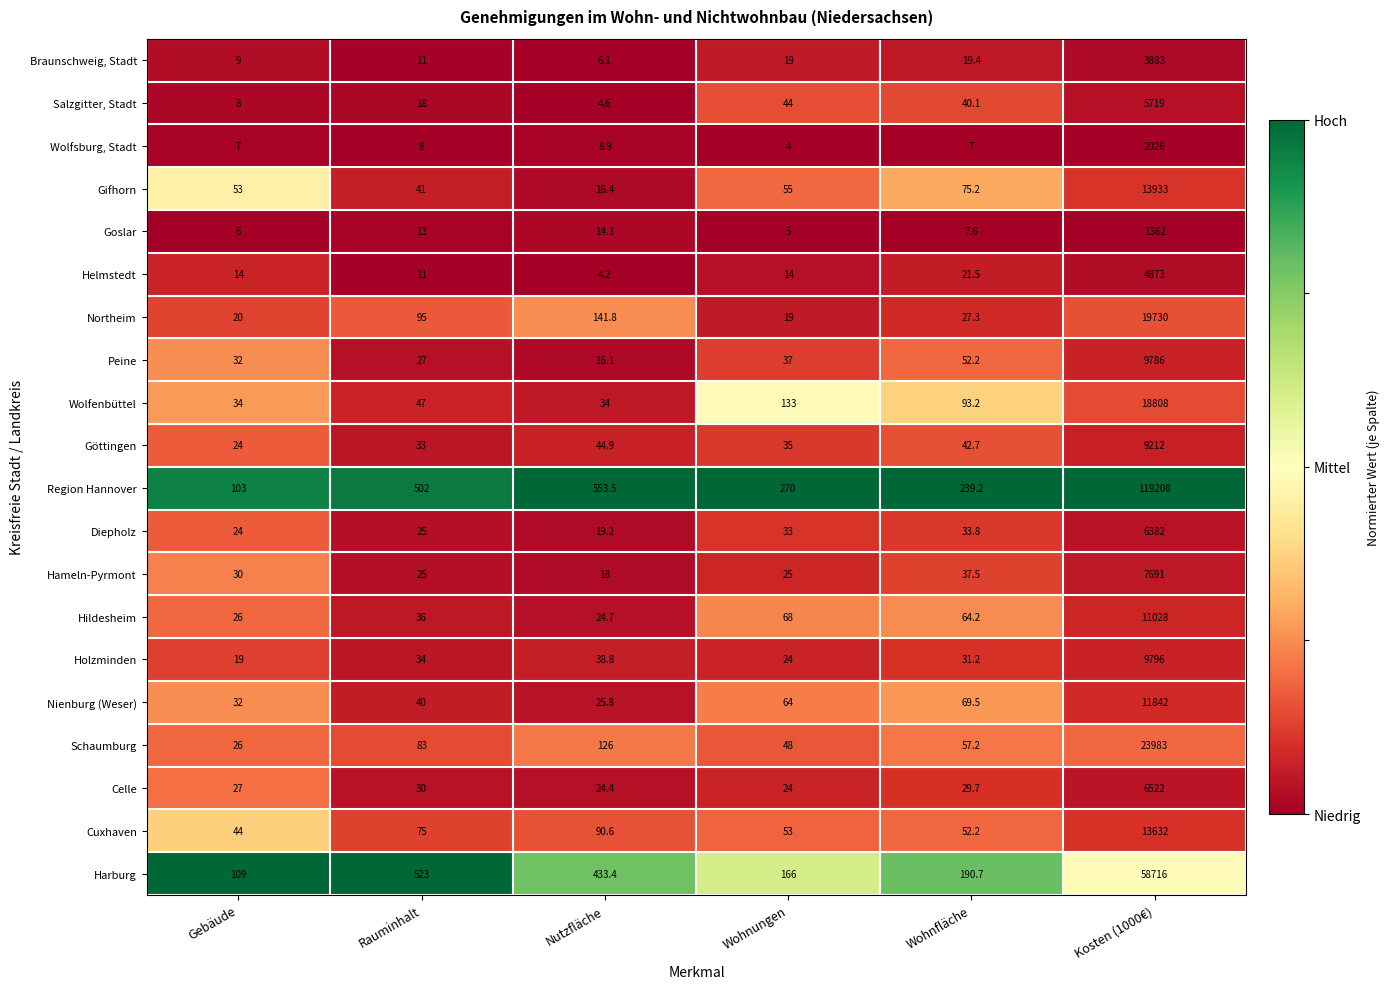

What is the total value across all series at Wohnungen?

1140.0